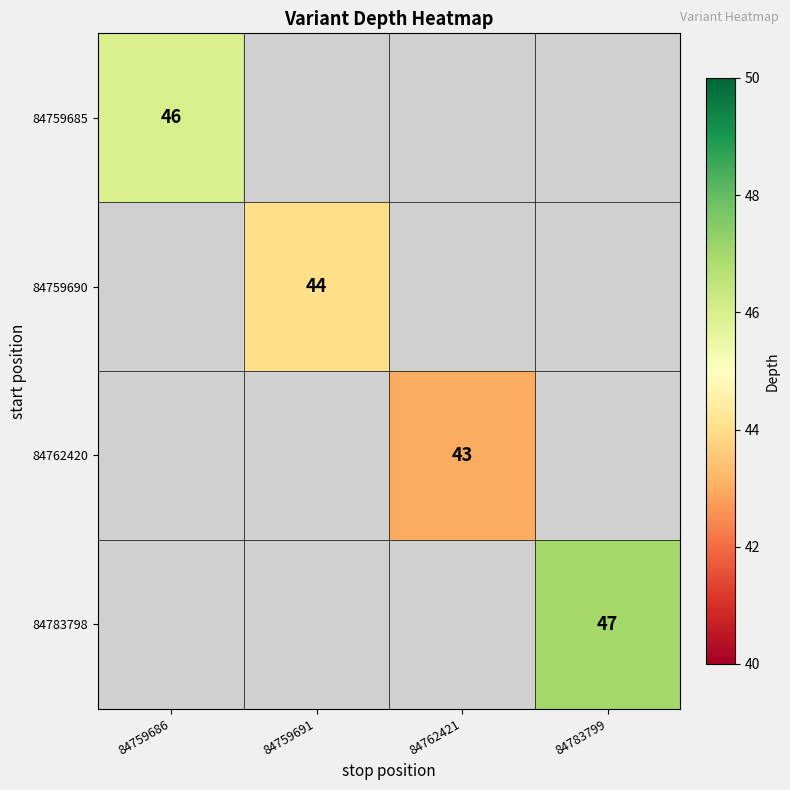

The 84759685 series shows 46 at 84759686. True or false?

True